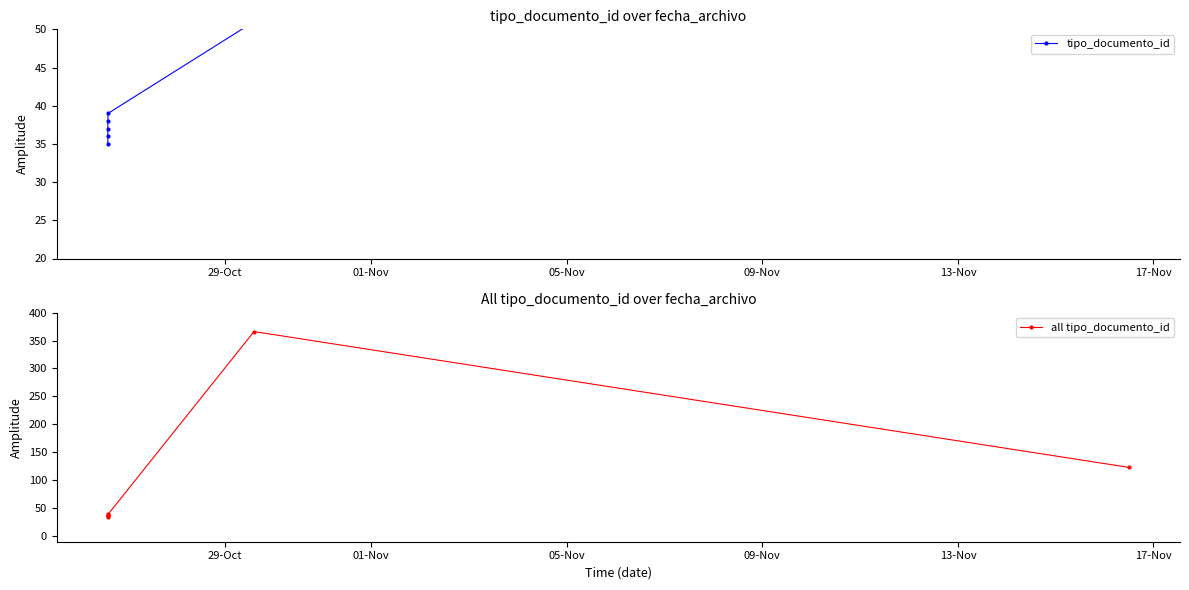

List the labels in order of value, smallest first.

2021-10-26 14:41:03, 2021-10-26 14:41:03, 2021-10-26 14:41:03, 2021-10-26 14:43:11, 2021-10-26 14:47:58, 2021-11-16 11:57:31, 2021-10-29 14:27:02